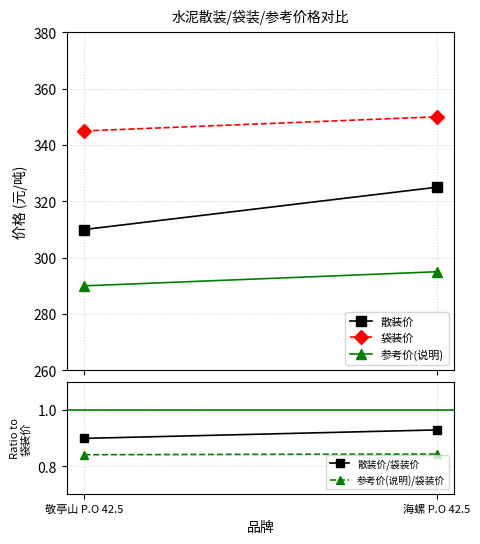

Reading right to left, transcribe all the data shown in this chart.

散装价: 海螺 P.O 42.5=325.0	敬亭山 P.O 42.5=310.0
袋装价: 海螺 P.O 42.5=350.0	敬亭山 P.O 42.5=345.0
参考价(说明): 海螺 P.O 42.5=295.0	敬亭山 P.O 42.5=290.0
散装价/袋装价: 海螺 P.O 42.5=0.9	敬亭山 P.O 42.5=0.9
参考价(说明)/袋装价: 海螺 P.O 42.5=0.8	敬亭山 P.O 42.5=0.8